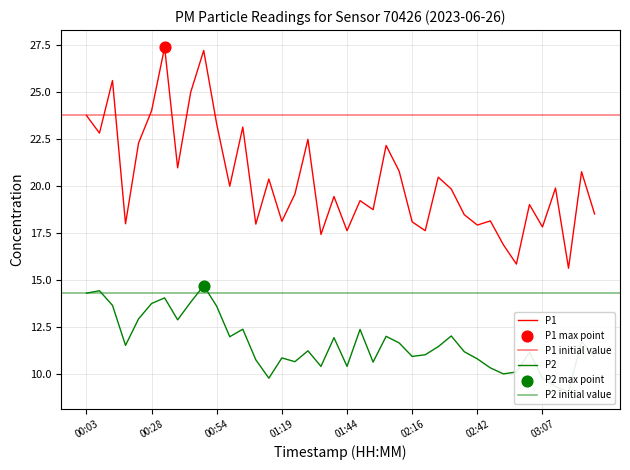

Which series has the largest Y range (max minus min)?

P1